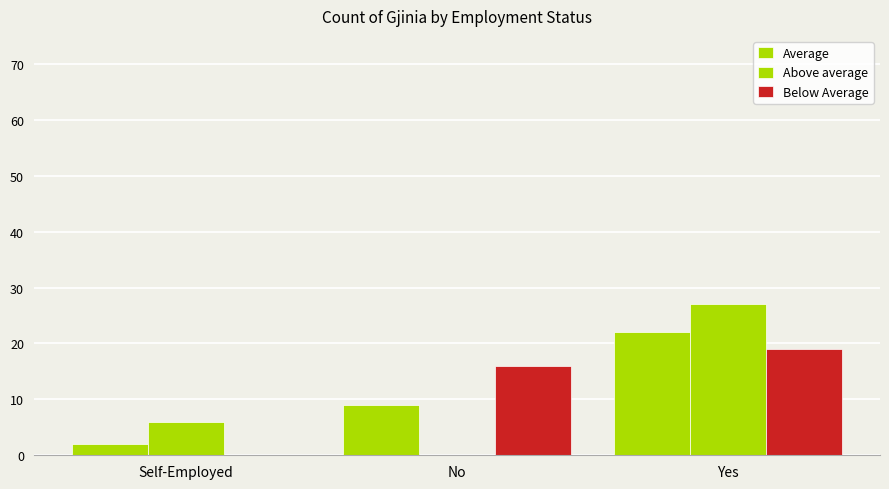

At which label is Average closest to 12?

No